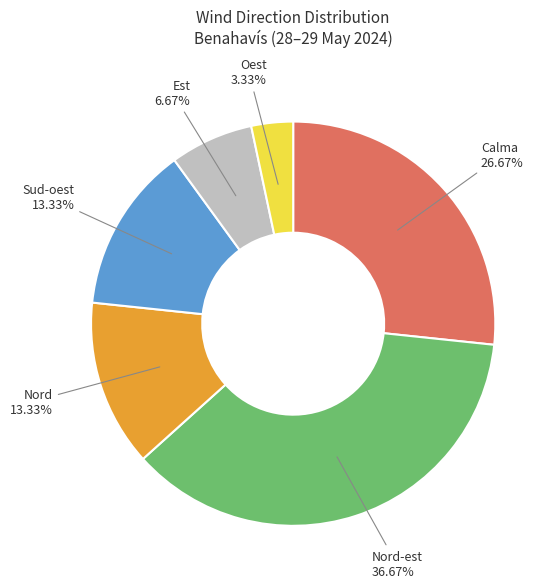

Does any single category account for the majority?

No